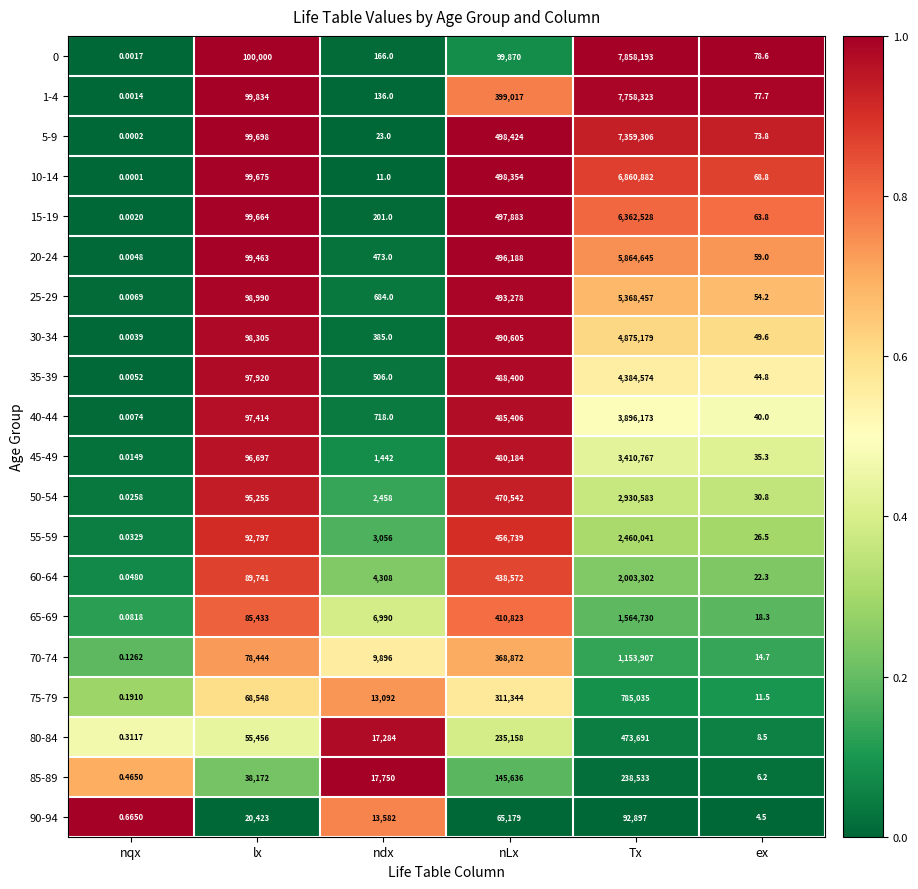

At which label is 45-49 closest to 1705383?

nLx